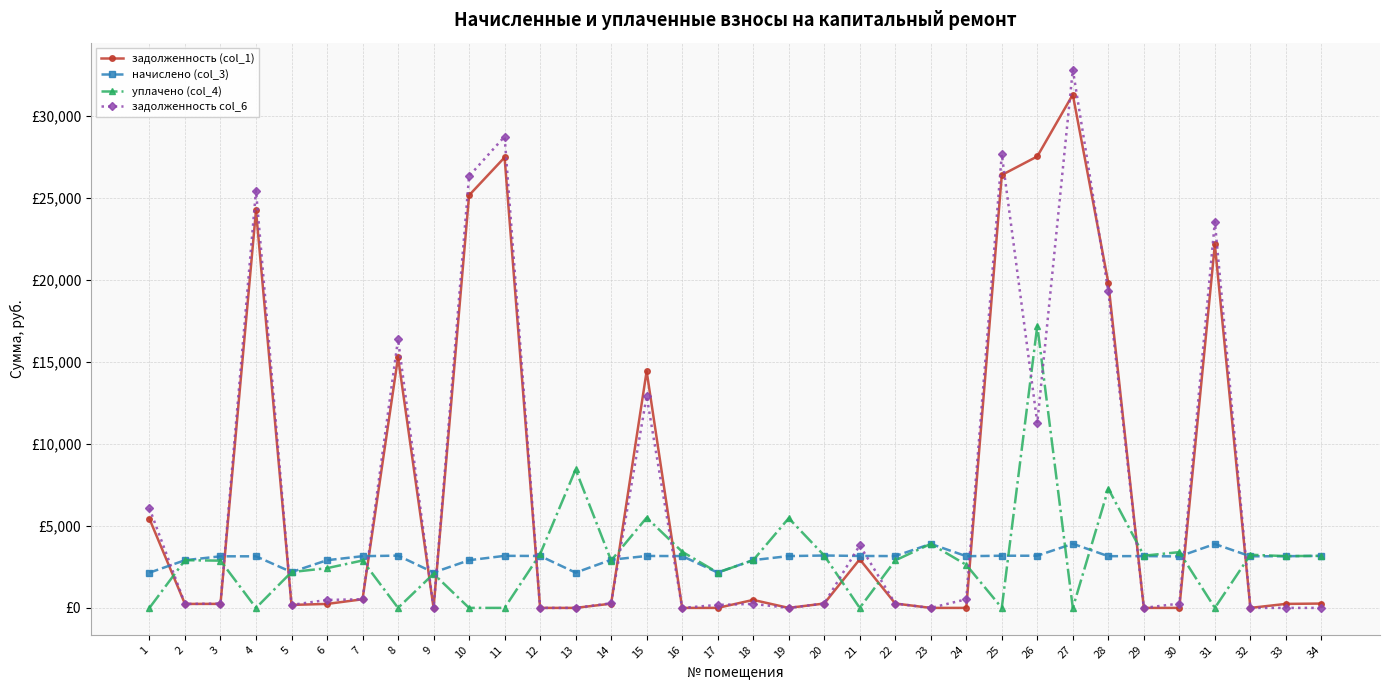

What is the difference between the second highest and minimum values in the уплачено (col_4) series?

8439.4